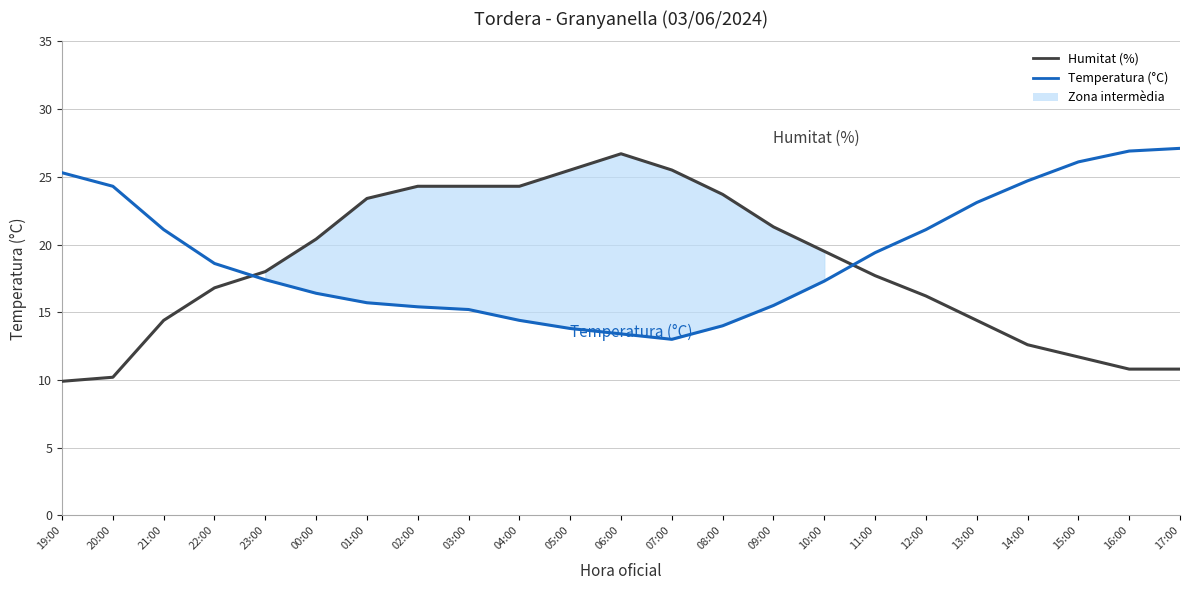

Which series has the largest range (max minus min)?

Humitat (%)